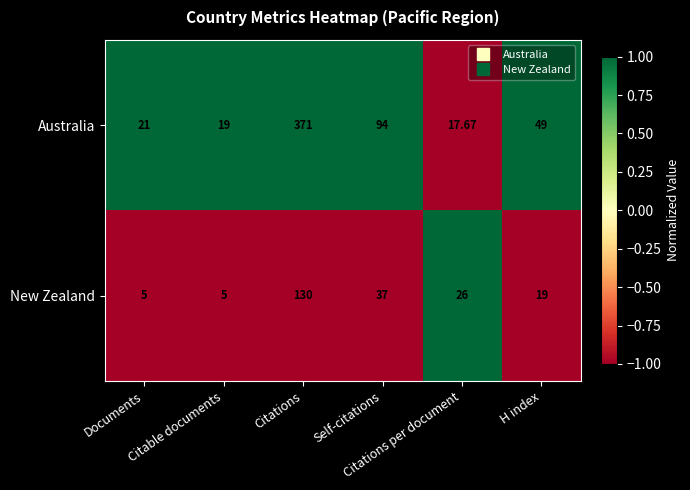

What is the difference between the highest and lowest values at Documents?

16.0